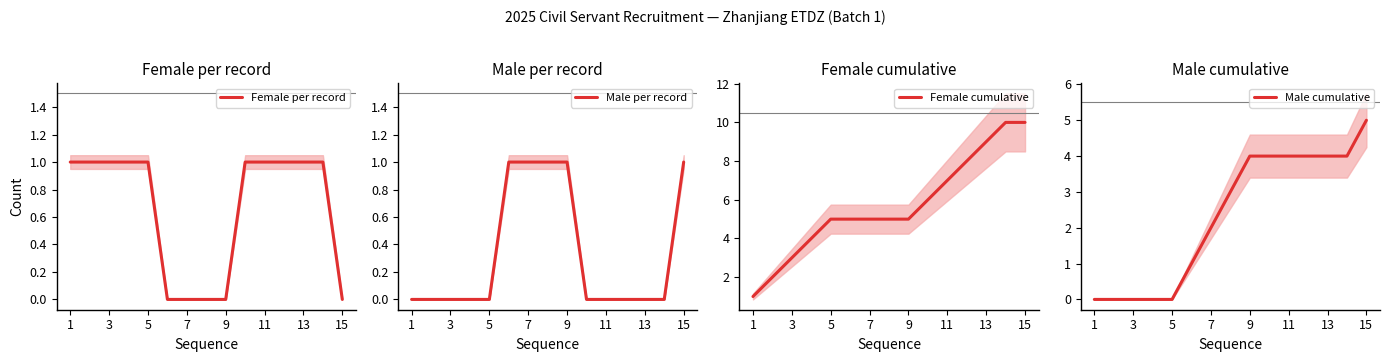

Is it true that Male cumulative equals 1 at 13?

False